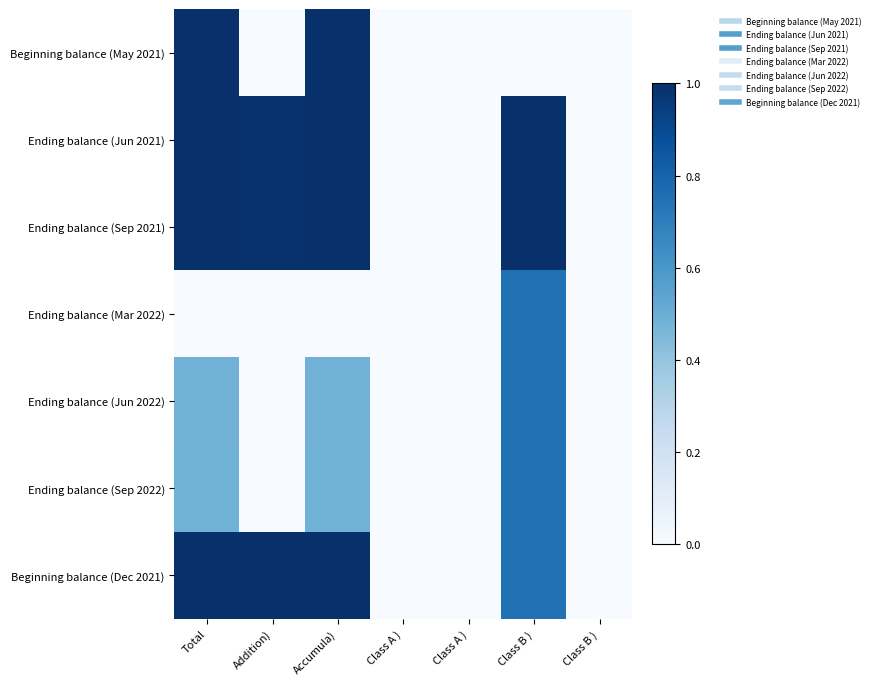

Which series has the widest spread of values?

Beginning balance (May 2021)